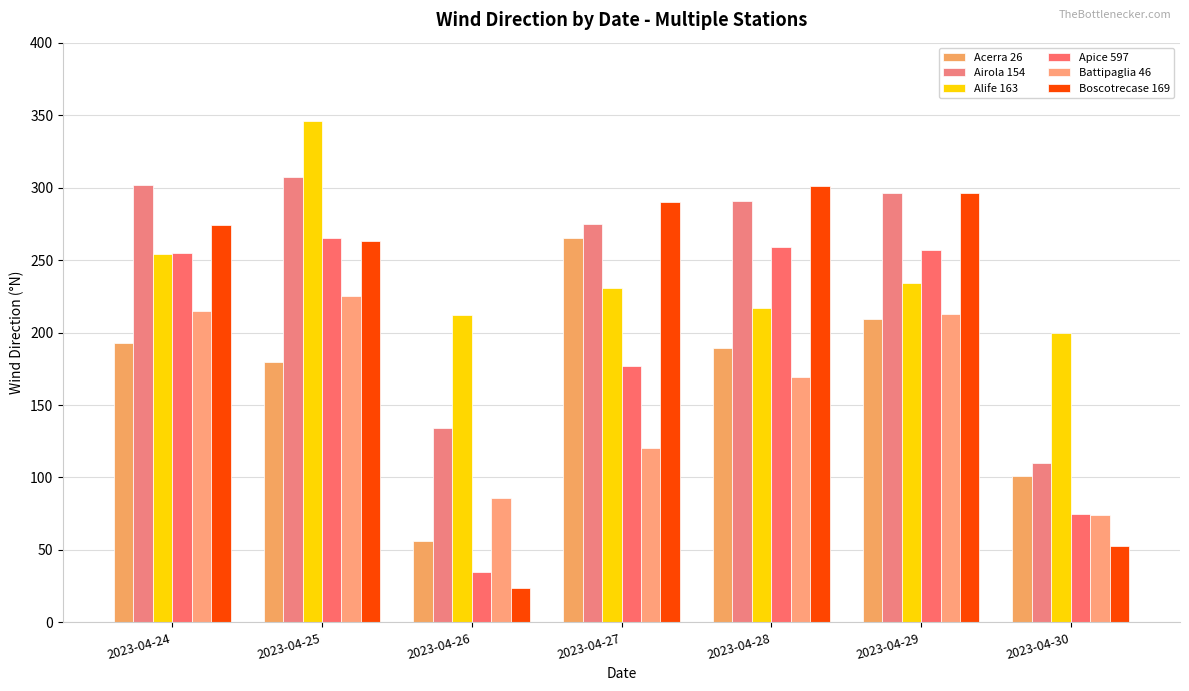

What is the difference between the highest and lowest values at 2023-04-29?

87